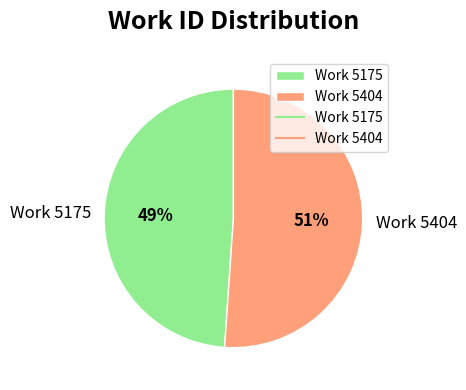

Between Work 5175 and Work 5404, which is larger?

Work 5404